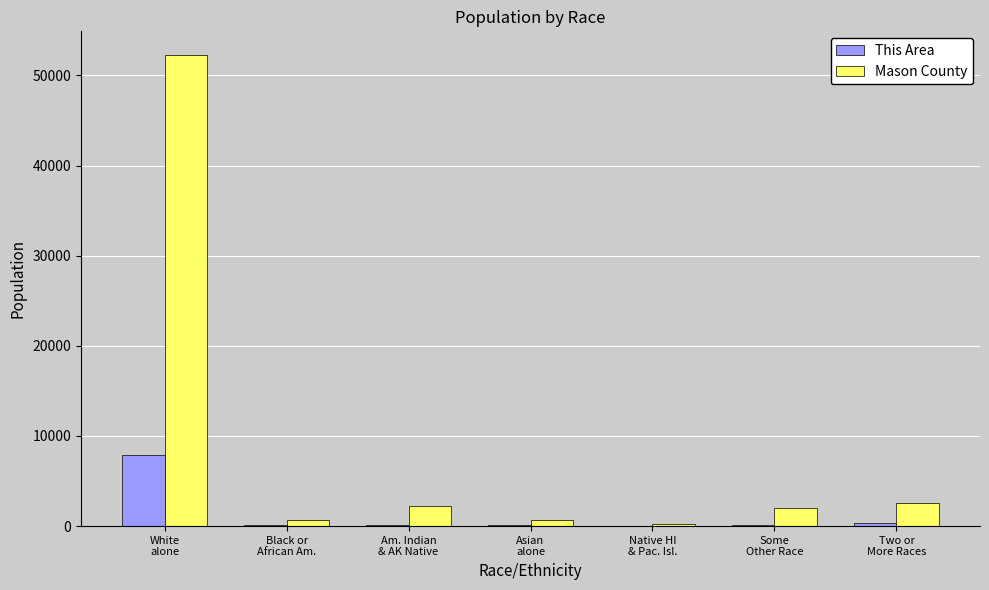

What is the greatest value displayed?

52281